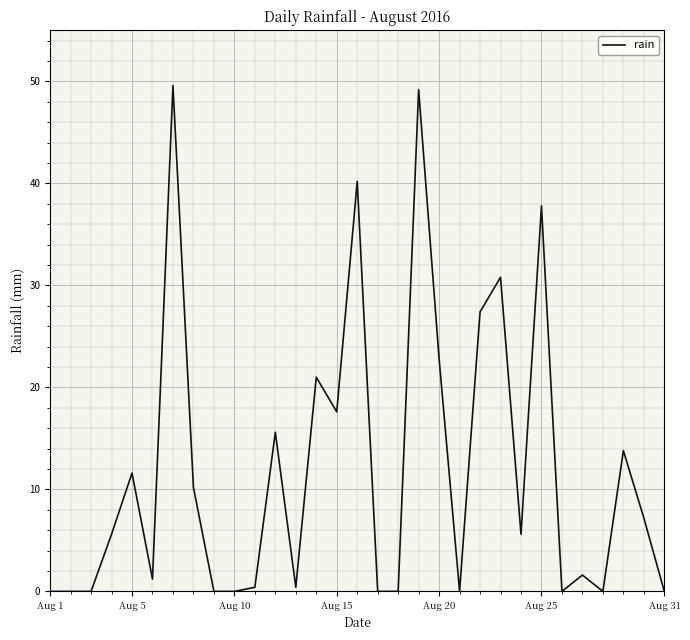

What is the greatest value displayed?

49.6